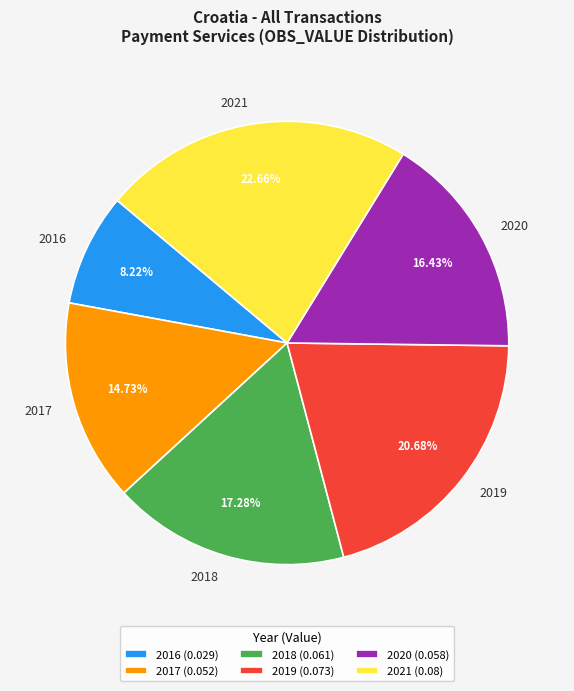

To the nearest percent, what is the combined percentage of 2020 and 2019?

37%